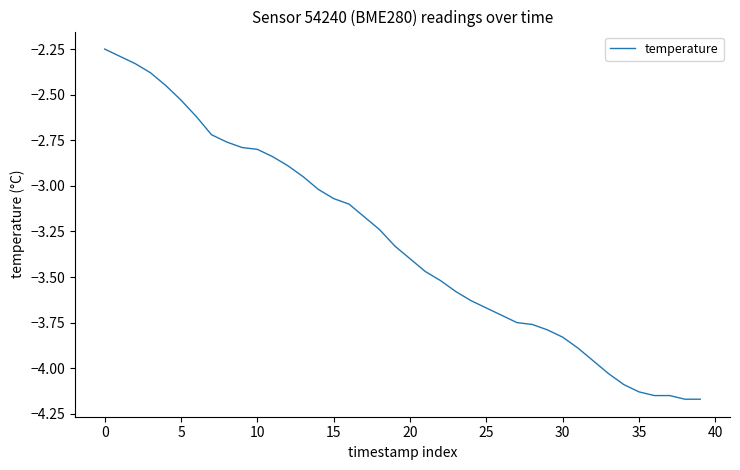

How many lines are shown in the chart?

1